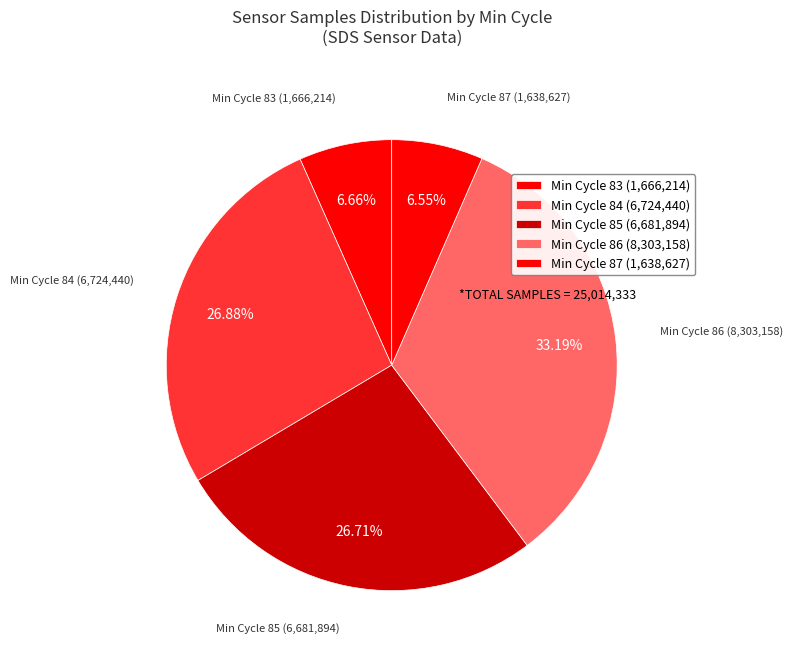

Is the sum of Min Cycle 84 (6,724,440) and Min Cycle 87 (1,638,627) greater than half?

No